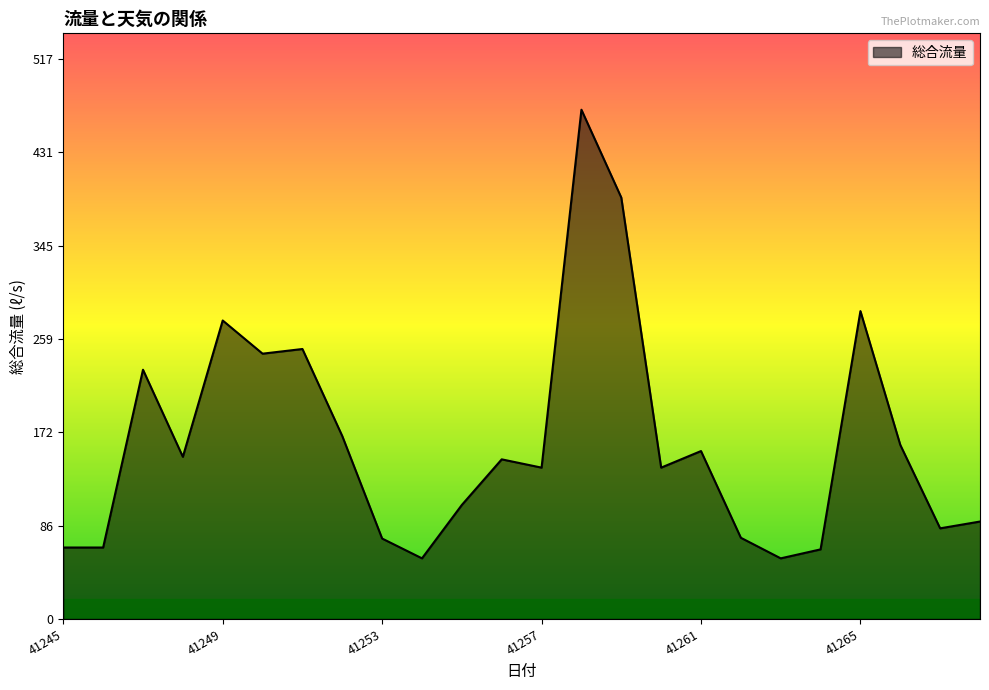

What is the smallest value displayed?

56.0